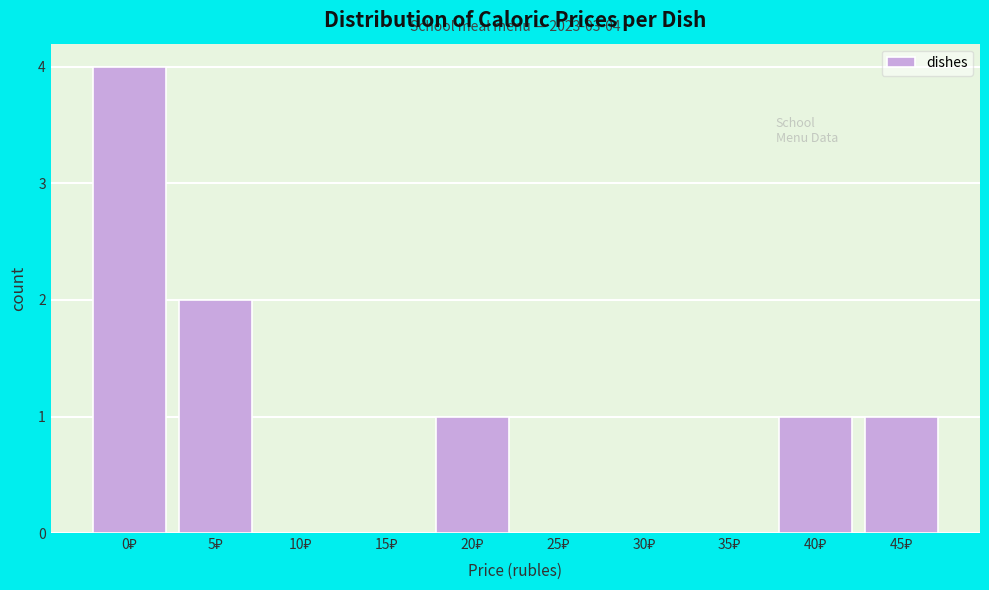

What is the greatest value displayed?

4